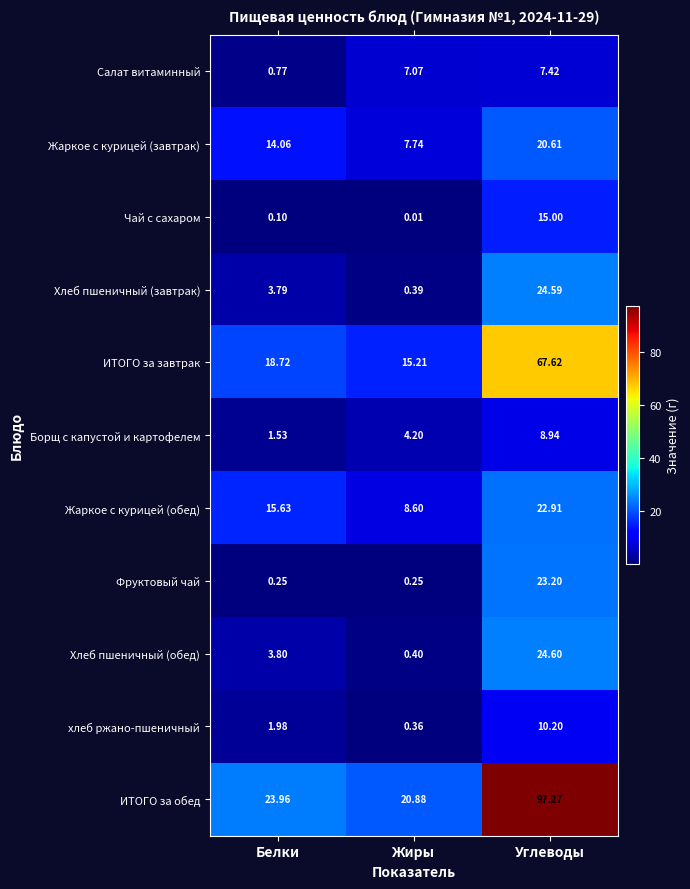

Which category has the lowest value in the Чай с сахаром series?

Жиры